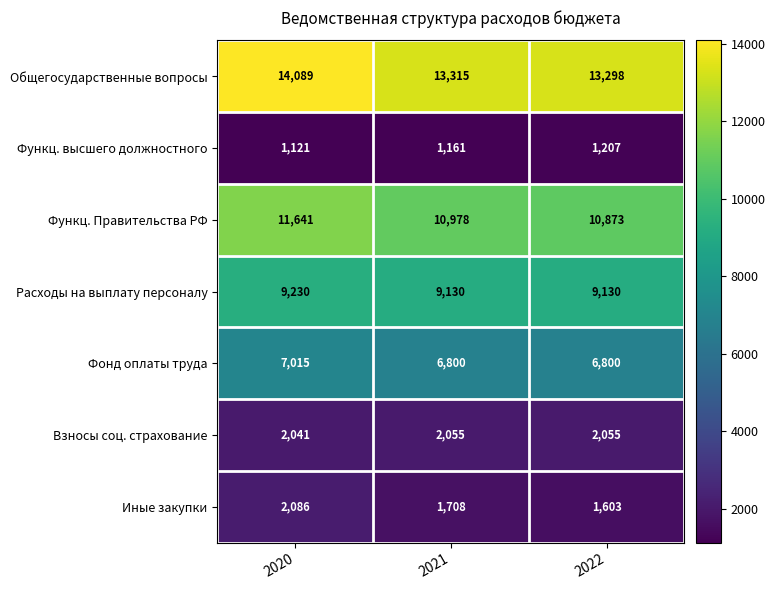

Is it true that Функц. высшего должностного equals 1121 at 2020?

True